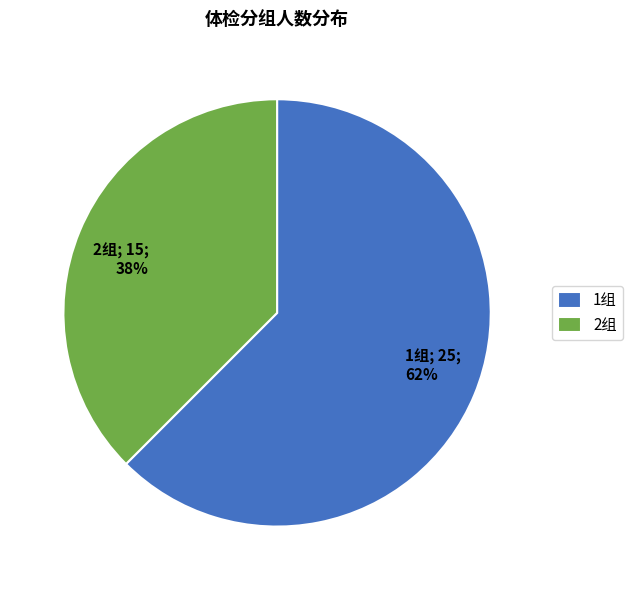

Combined, do 1组; 25; 62% and 2组; 15; 38% account for over 50%?

Yes